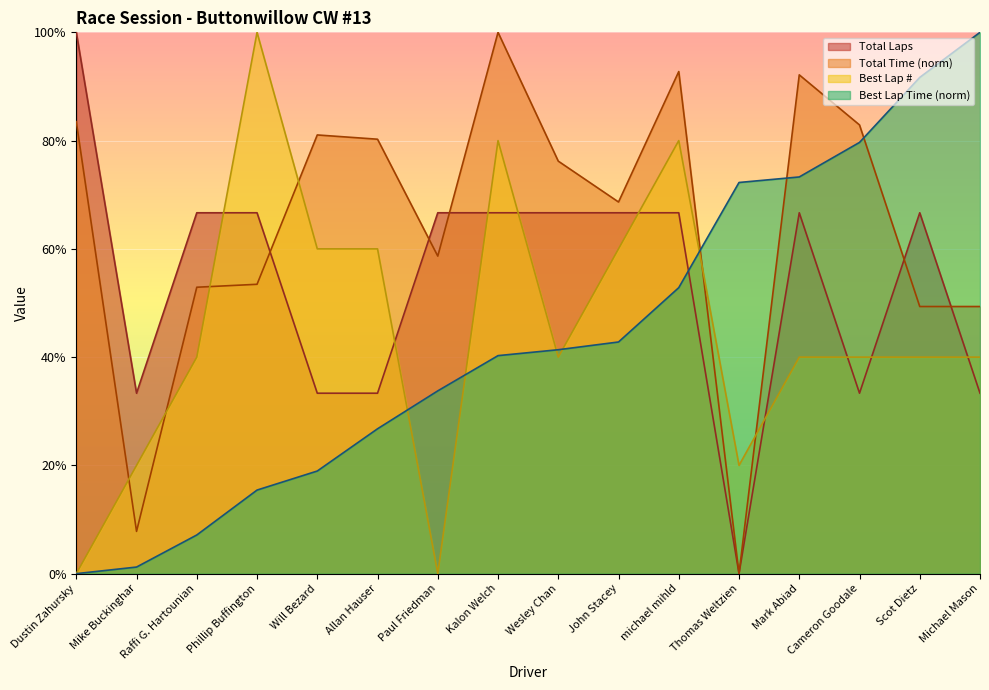

What is the sum of the Total Laps values at Wesley Chan and Allan Hauser?

1.0